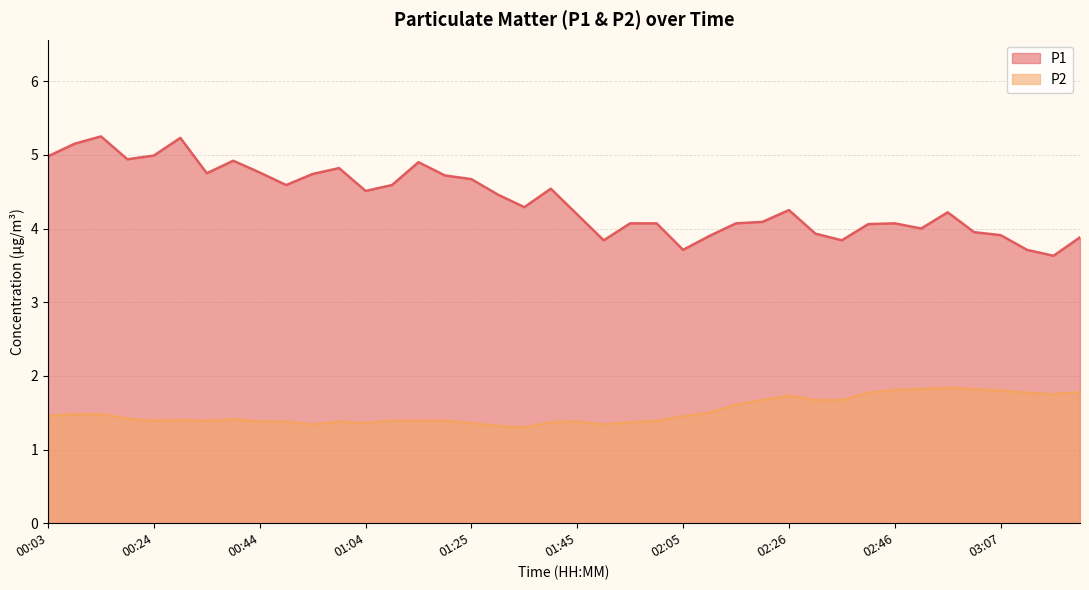

What is the highest value of the P2 series?

1.8